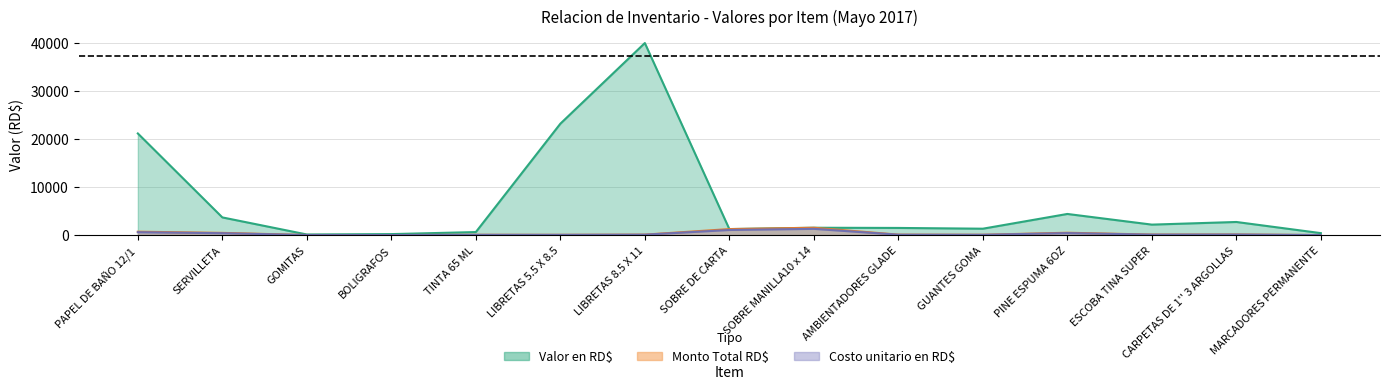

What are all the series names shown in the legend?

Valor en RD$, Monto Total RD$, Costo unitario en RD$